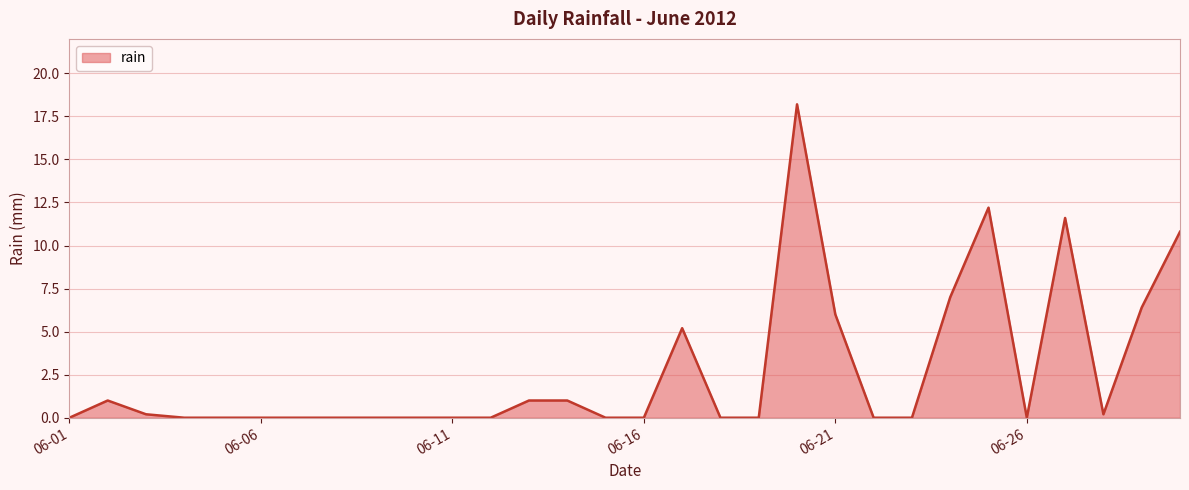

What is the difference between the maximum and minimum values?

18.2